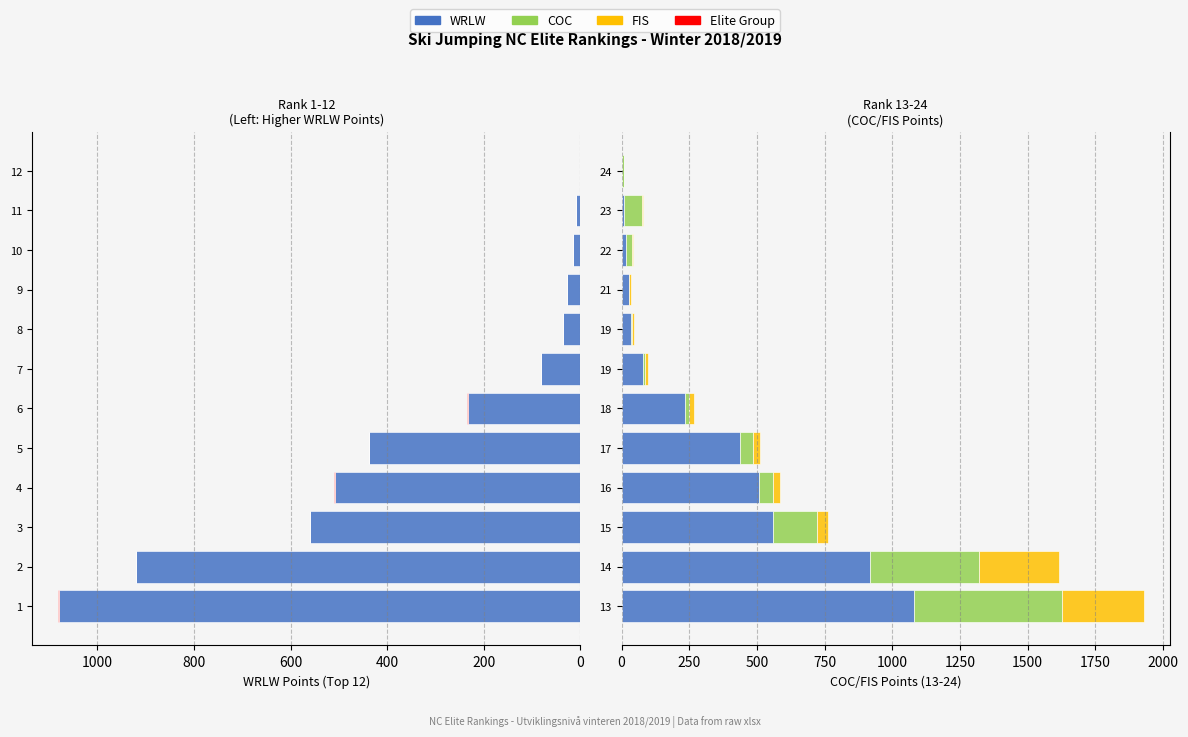

Rank the series by their average value, from highest to lowest.

WRLW, COC, FIS, Elite